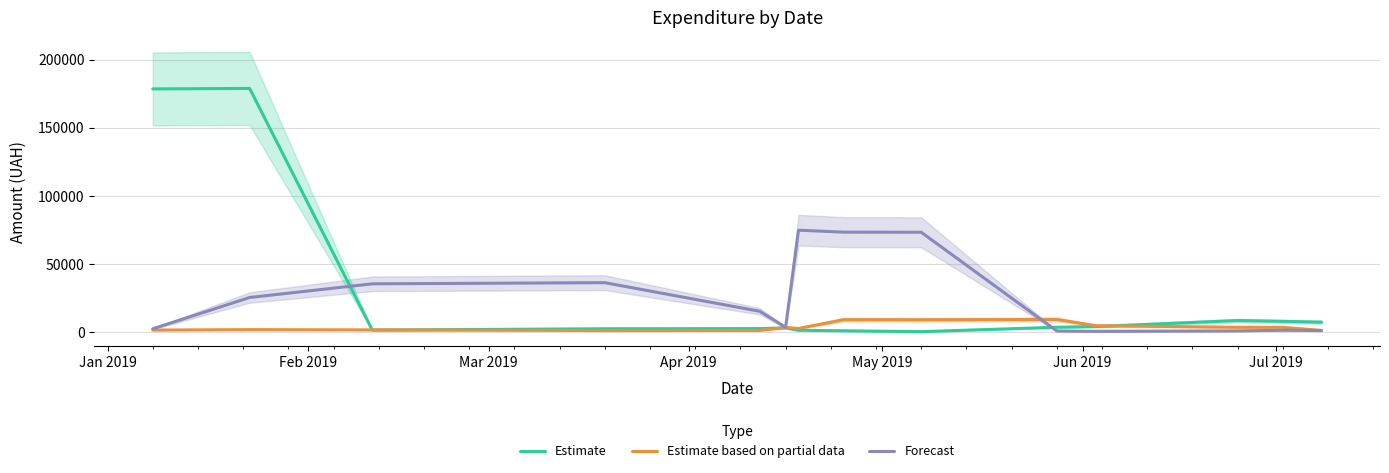

What is the highest value of the Estimate series?

178924.8